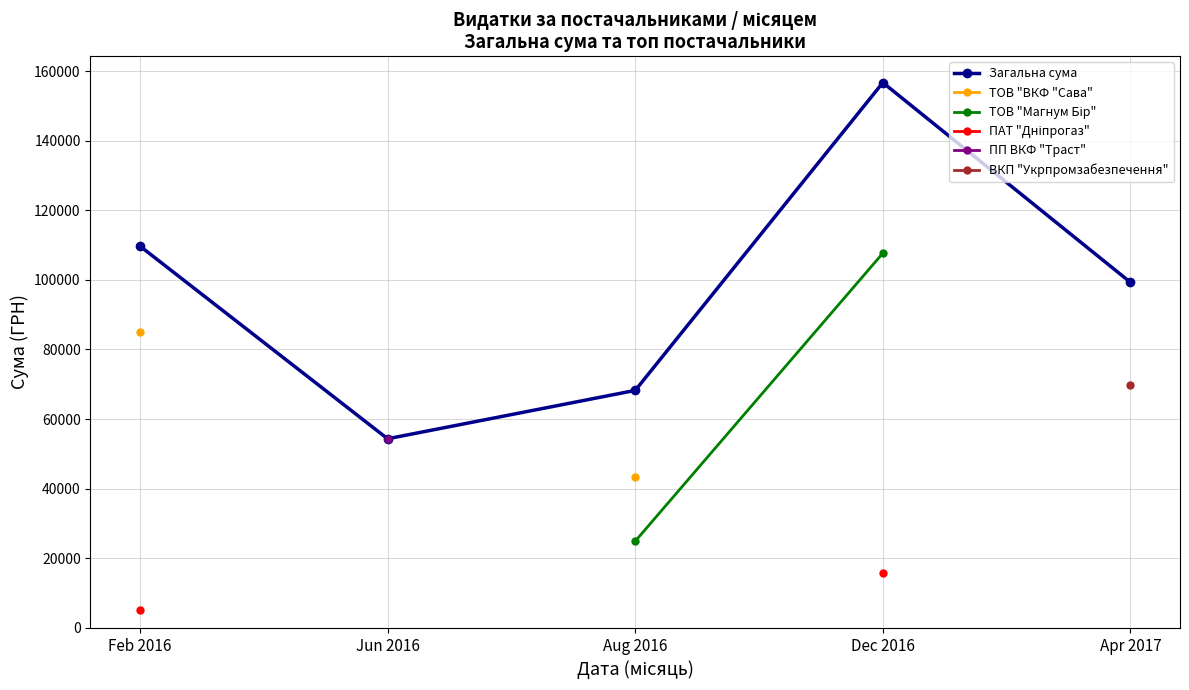

At which label does Загальна сума reach its peak?

Dec 2016